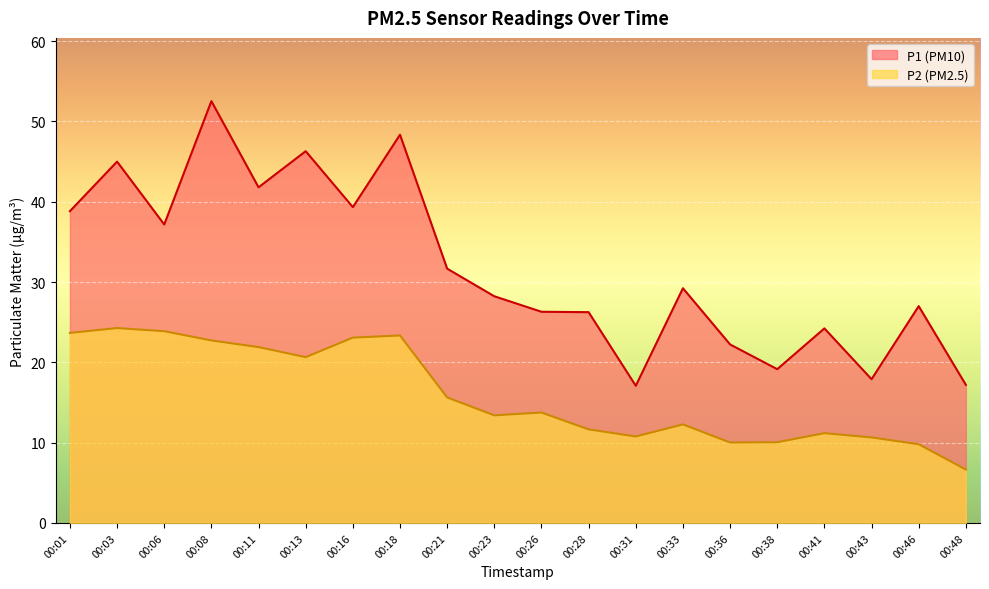

At which category is the sum across all series the highest?

00:08